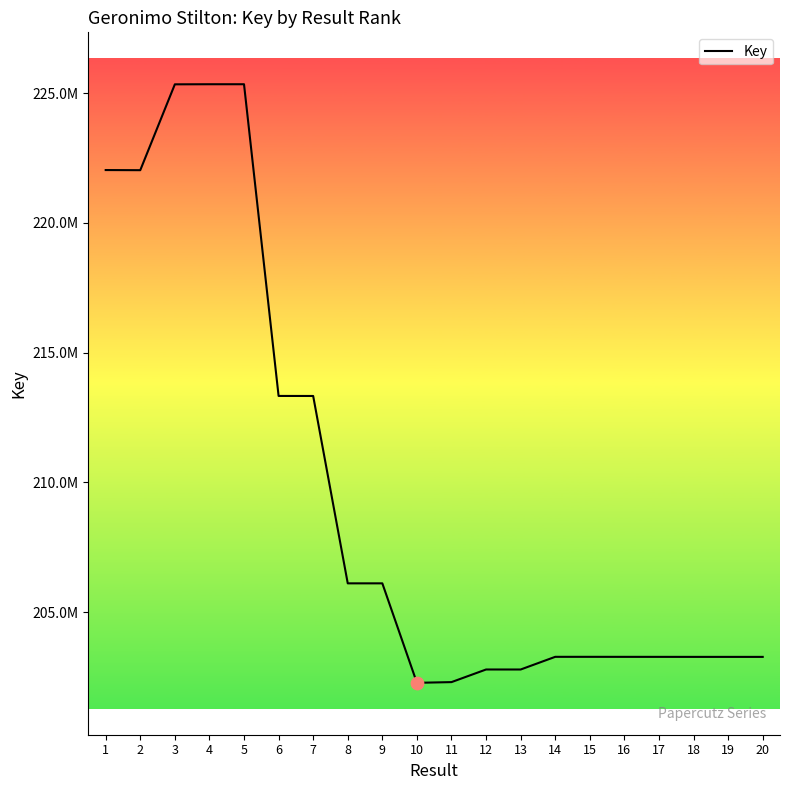

What is the change in value from 4 to 19?

-22065646